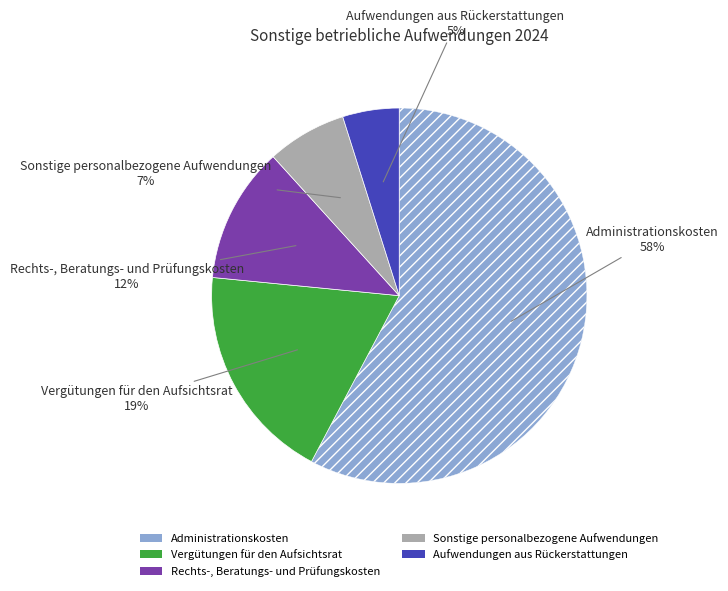

Which slice is the smallest?

Aufwendungen aus Rückerstattungen